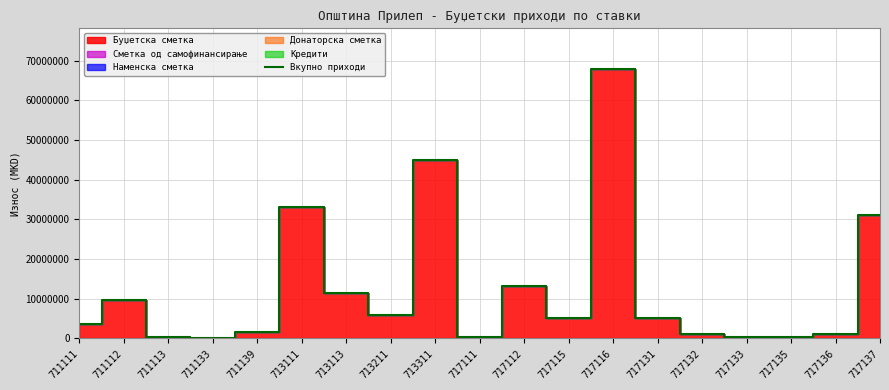

The chart shows a value of 156462 at 711133. True or false?

False